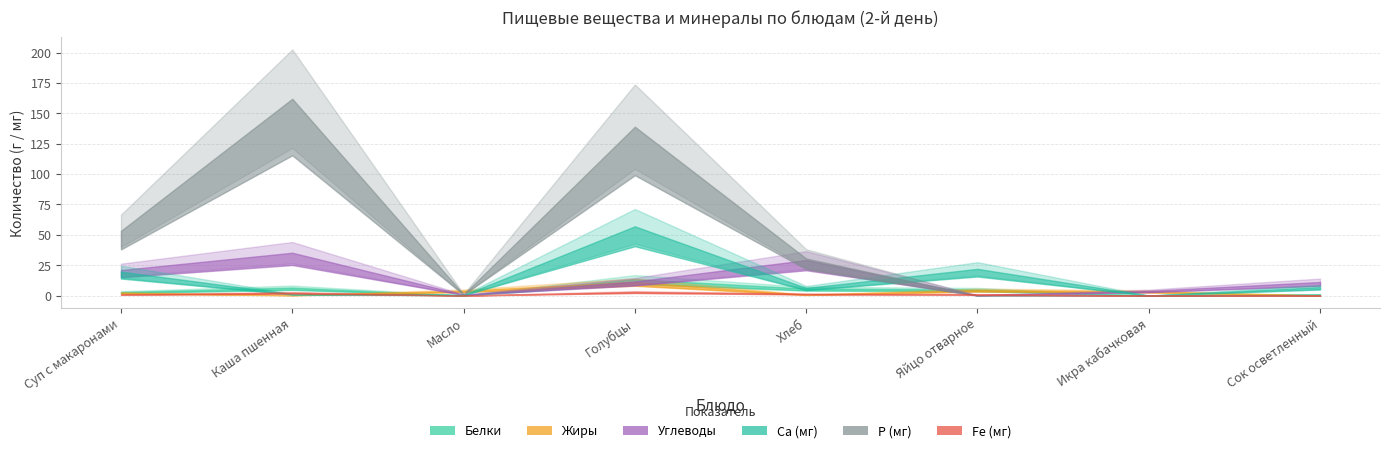

List the series in order of their peak value, highest first.

Р (мг), Са (мг), Углеводы, Белки, Жиры, Fe (мг)